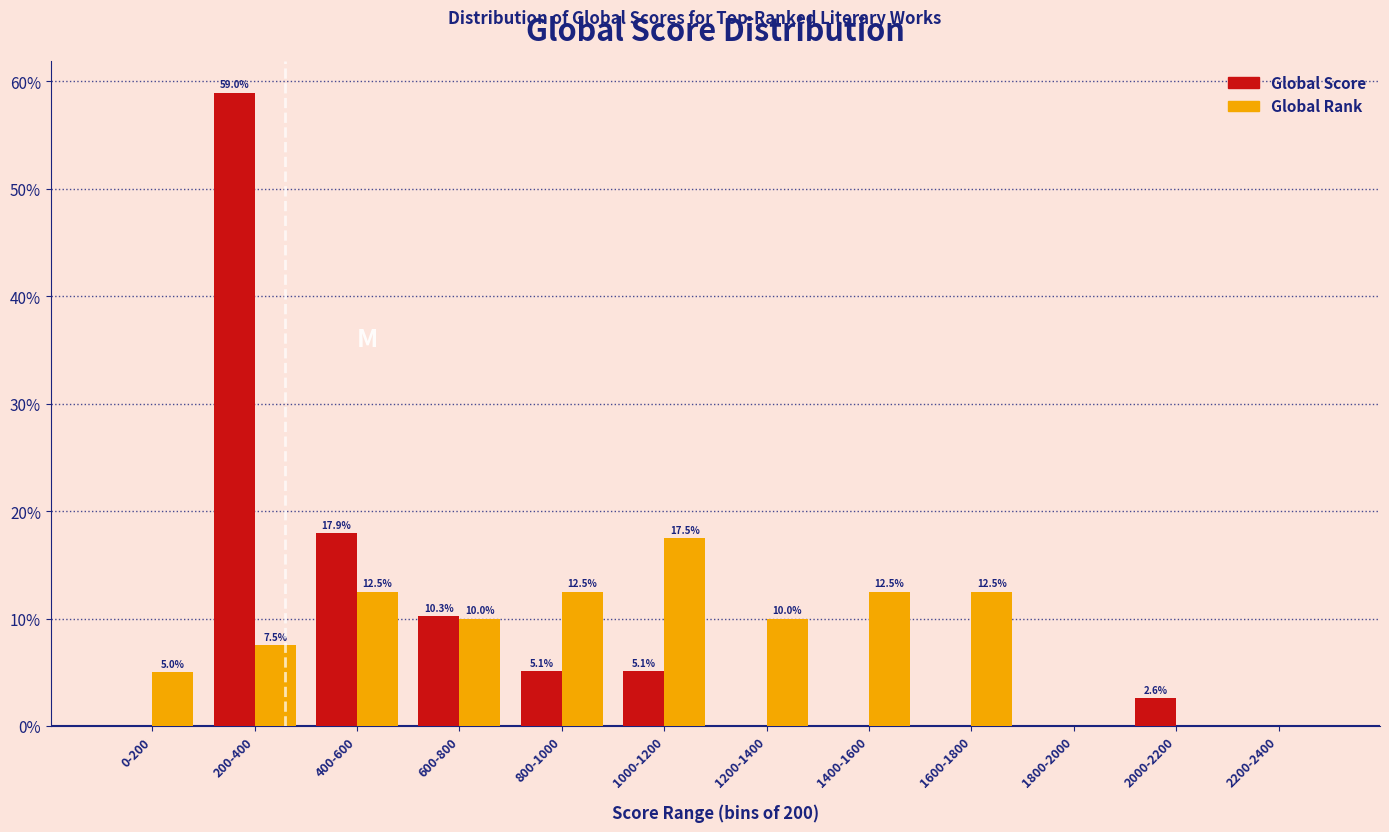

Reading left to right, transcribe all the data shown in this chart.

Global Score: 0-200=0.0	200-400=59.0	400-600=17.9	600-800=10.3	800-1000=5.1	1000-1200=5.1	1200-1400=0.0	1400-1600=0.0	1600-1800=0.0	1800-2000=0.0	2000-2200=2.6	2200-2400=0.0
Global Rank: 0-200=5.0	200-400=7.5	400-600=12.5	600-800=10.0	800-1000=12.5	1000-1200=17.5	1200-1400=10.0	1400-1600=12.5	1600-1800=12.5	1800-2000=0.0	2000-2200=0.0	2200-2400=0.0